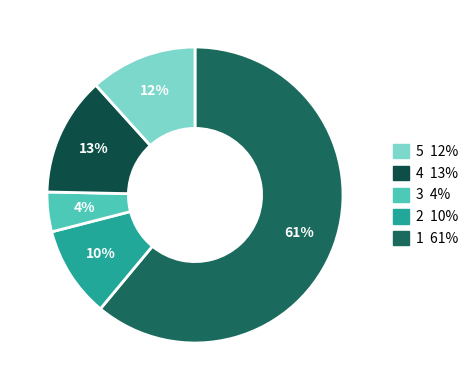

How many slices are in this pie chart?

5